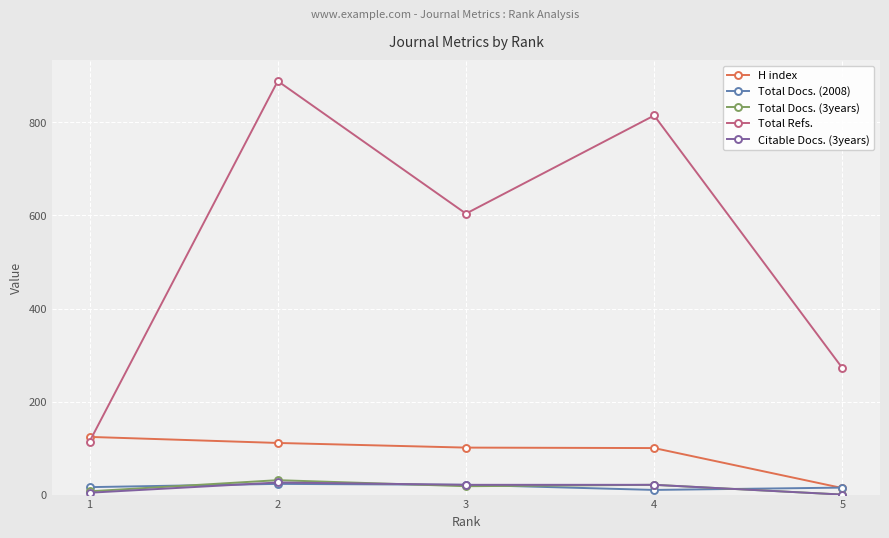

How many lines are shown in the chart?

5